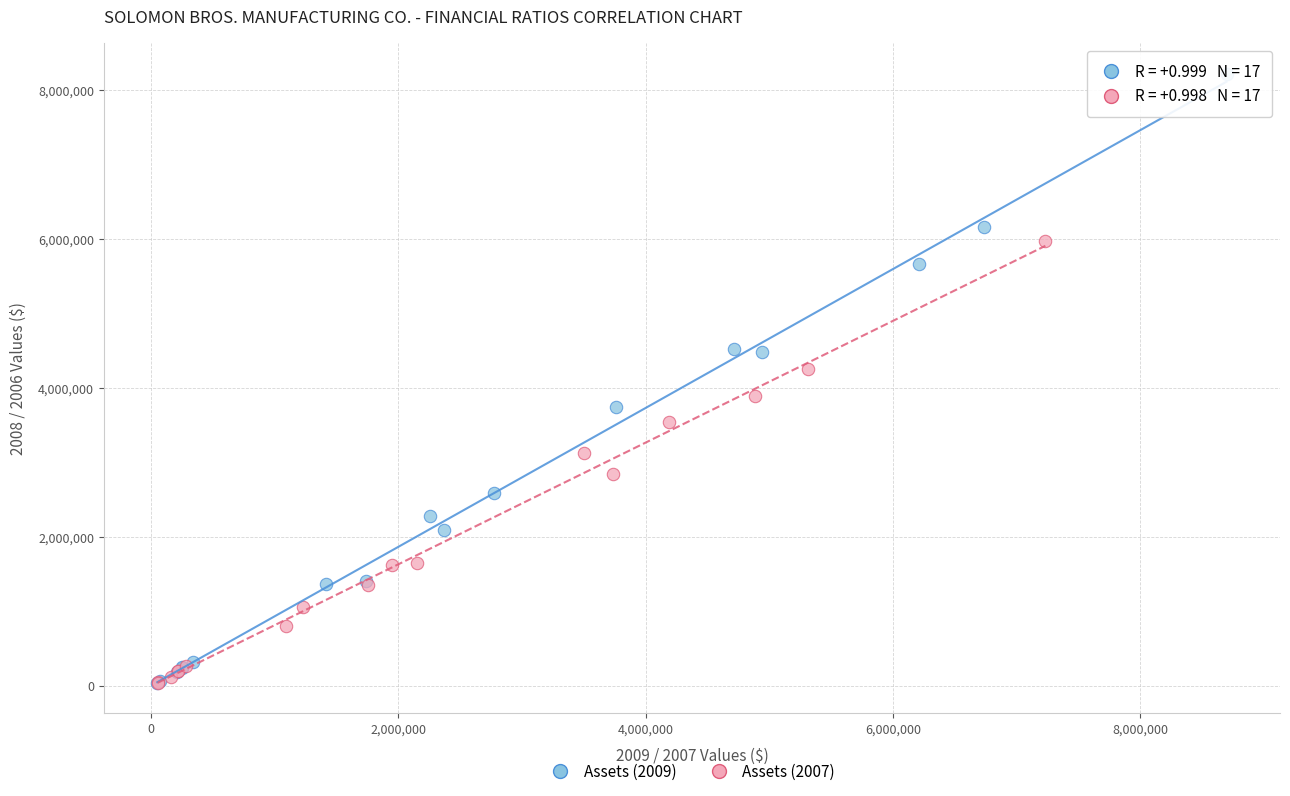

Which series contains the highest Y value?

Assets (2009)